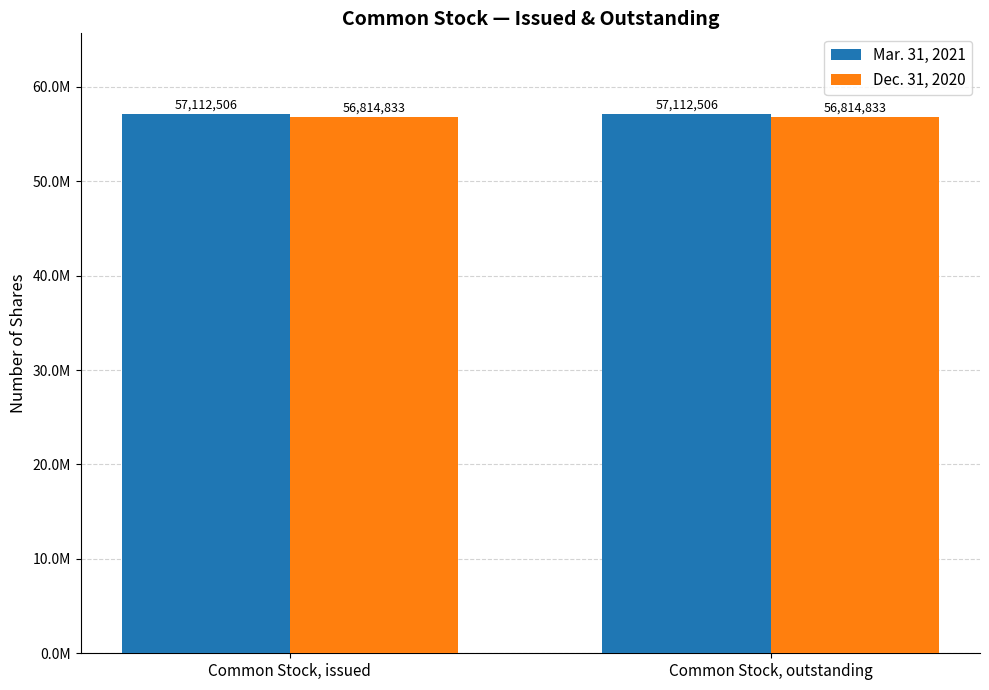

What is the greatest value displayed?

57112506